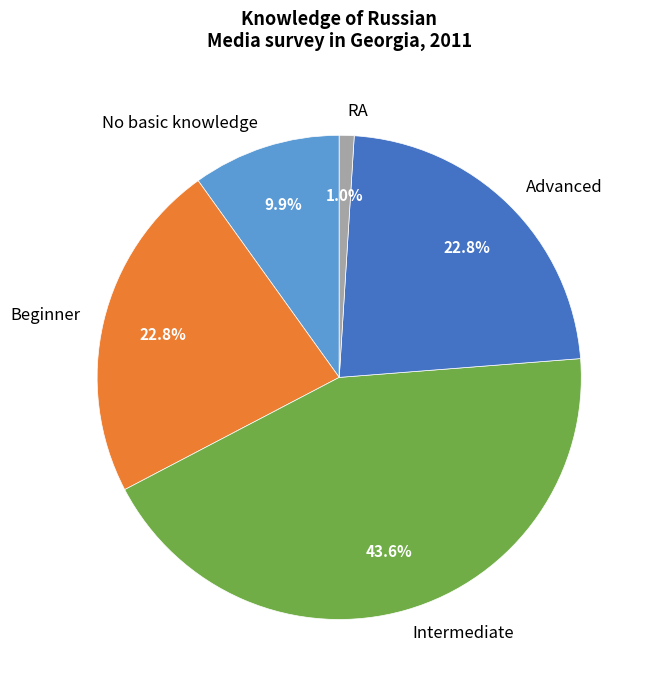

Do Beginner and Intermediate together represent more than half of the pie?

Yes